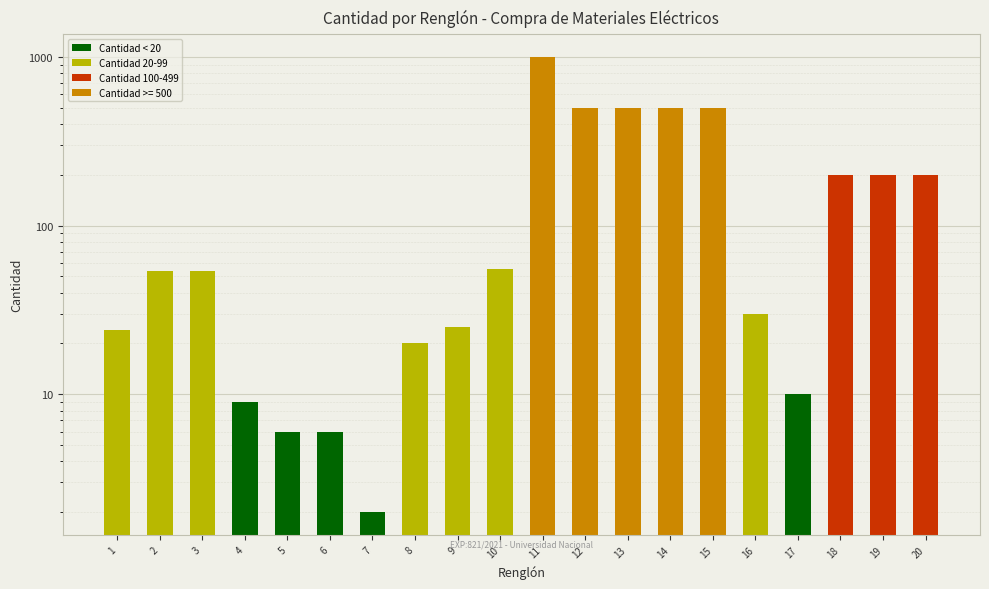

Reading left to right, list all the values displayed in this chart.

1=24	2=54	3=54	4=9	5=6	6=6	7=2	8=20	9=25	10=55	11=1000	12=500	13=500	14=500	15=500	16=30	17=10	18=200	19=200	20=200